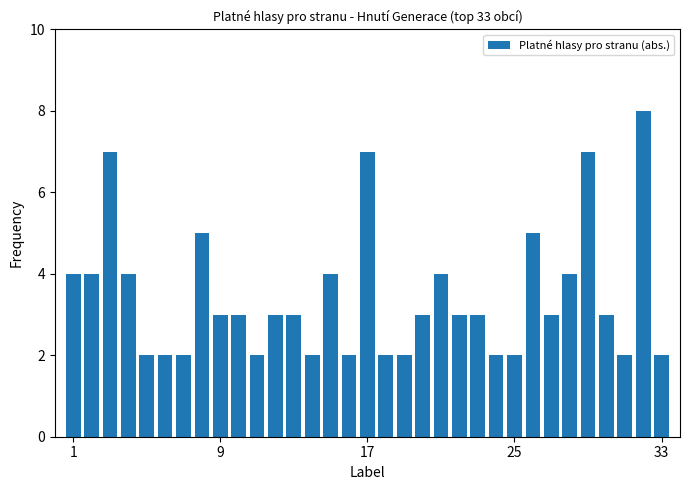

How many values are between 2 and 4?

27